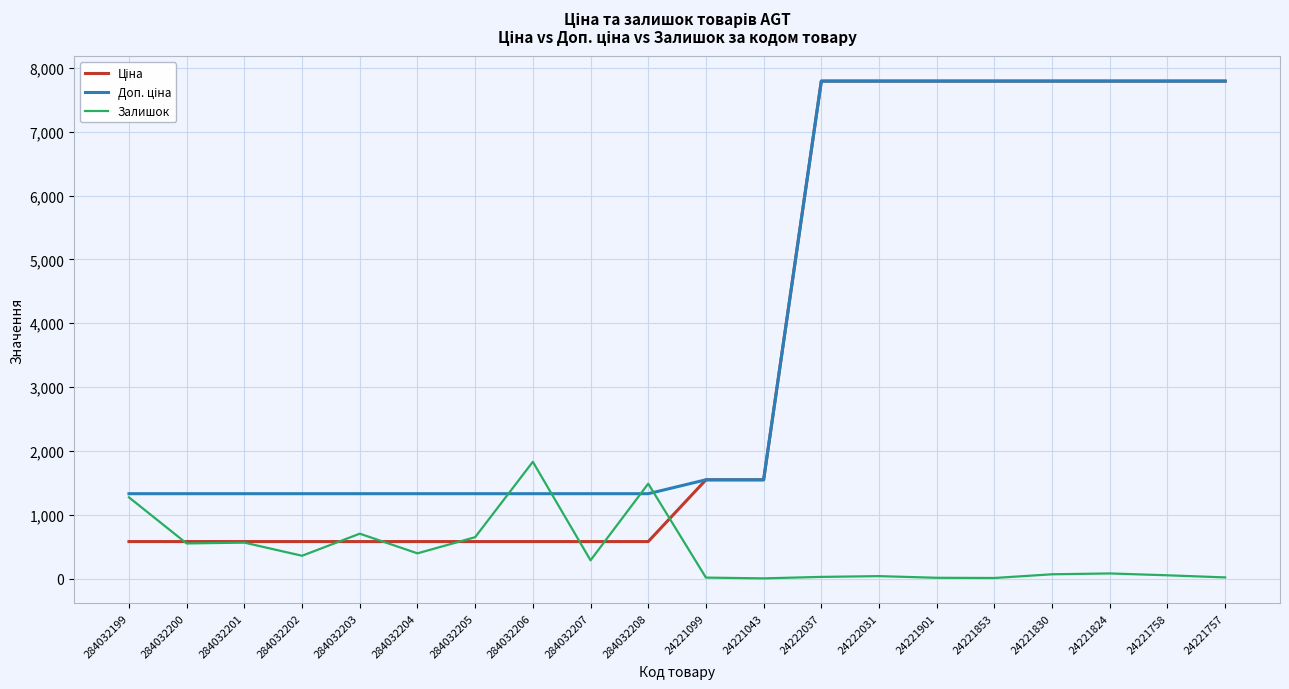

Is it true that Залишок equals 358.0 at 284032202?

True